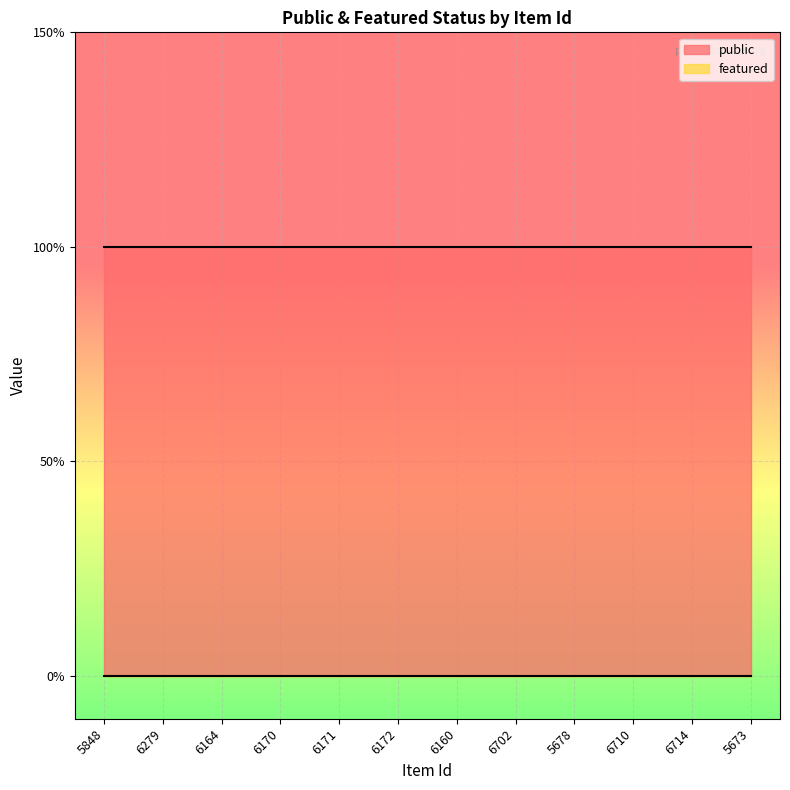

True or false: public has more than 0 points higher than both neighbors.

False